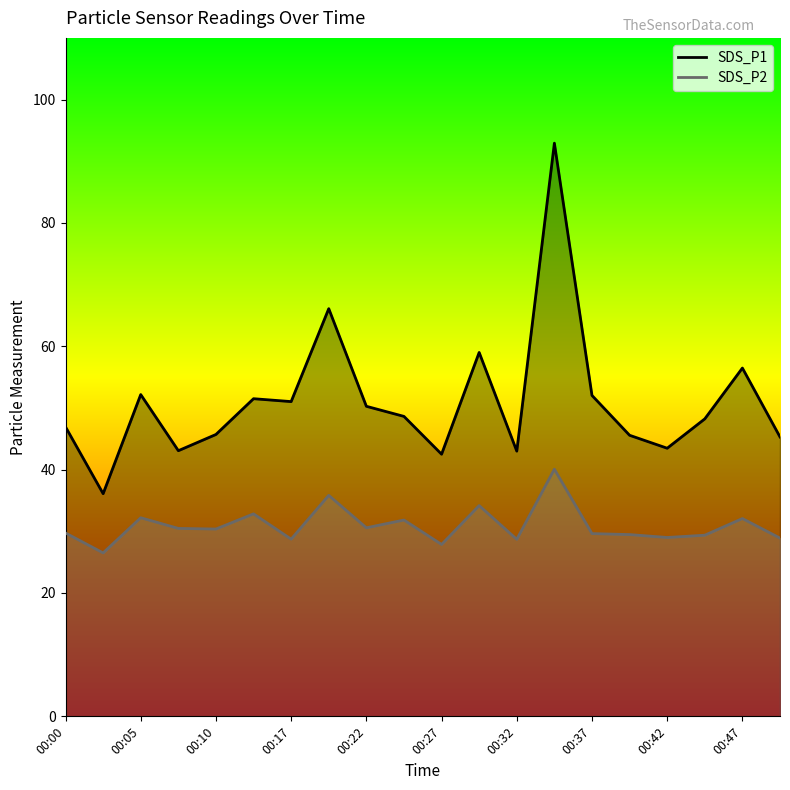

What is the value of the SDS_P2 point at the 6th from the left?

32.8